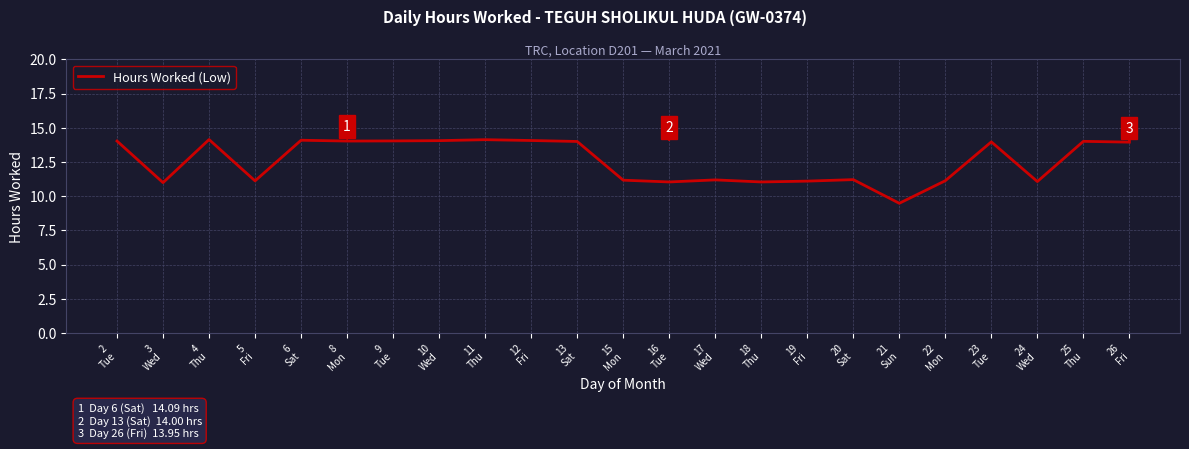

What is the average value?

12.6